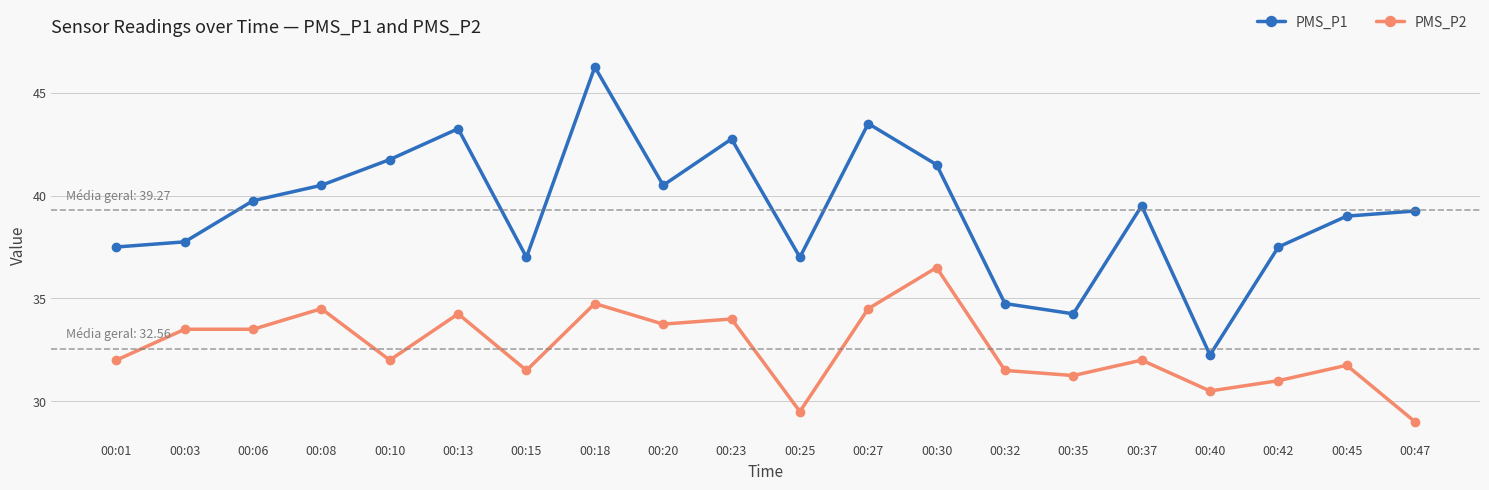

What is the approximate value of PMS_P2 at 00:08?

34.5